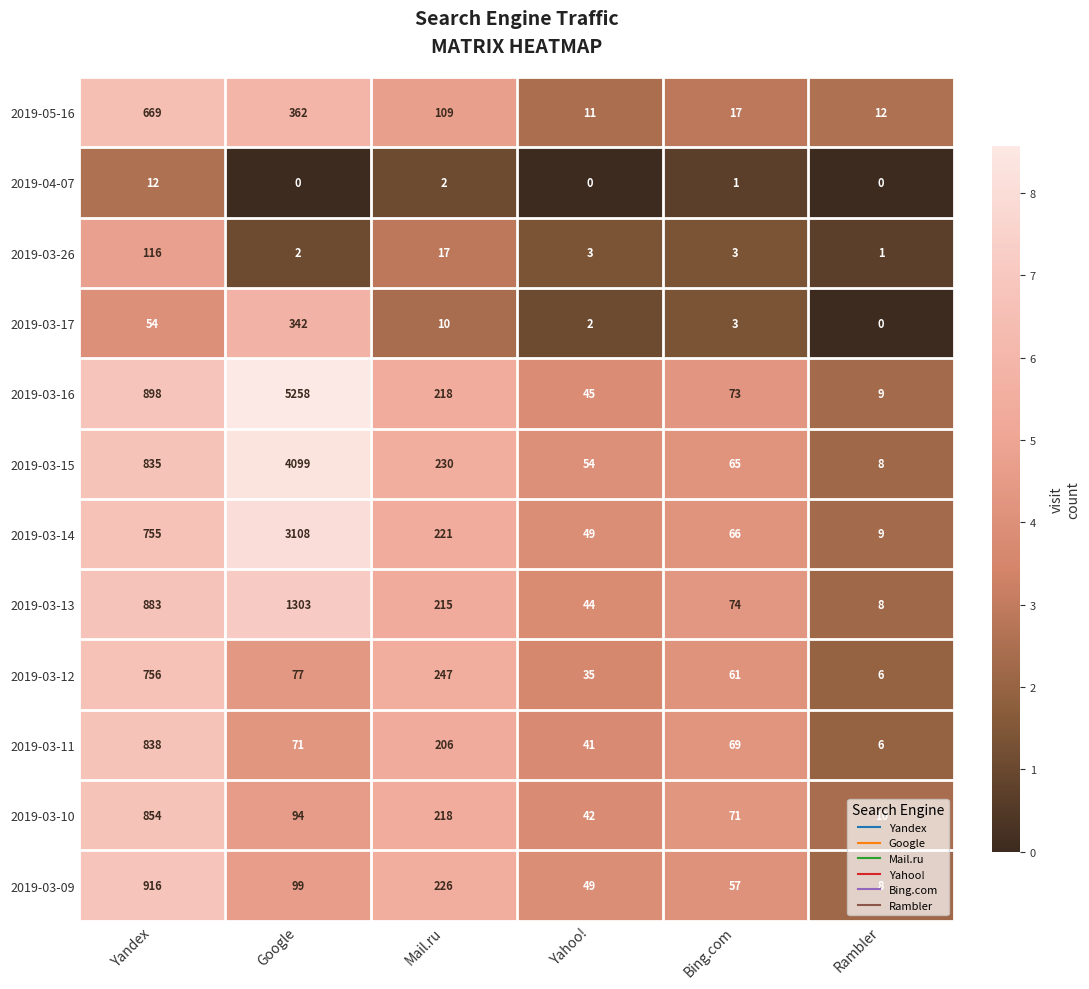

Which series changed the most between Yandex and Rambler?

2019-03-09